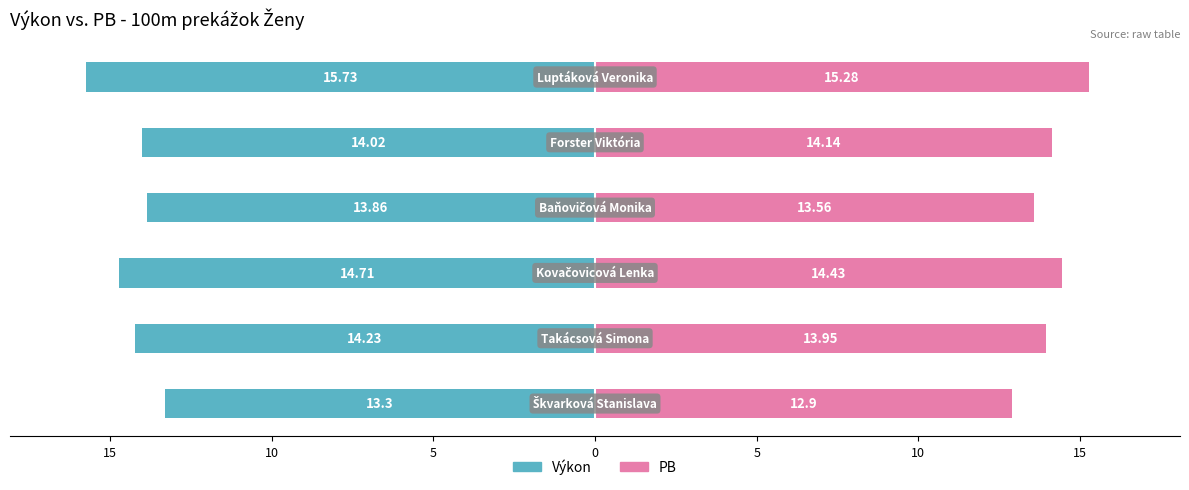

Is the value of Výkon at 0 greater than the value of PB at 0?

No